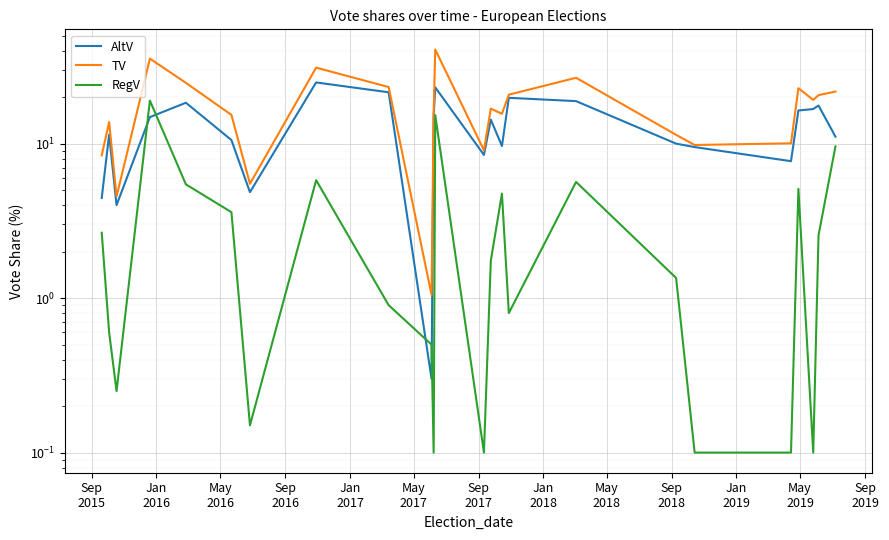

How many distinct data groups are displayed?

3